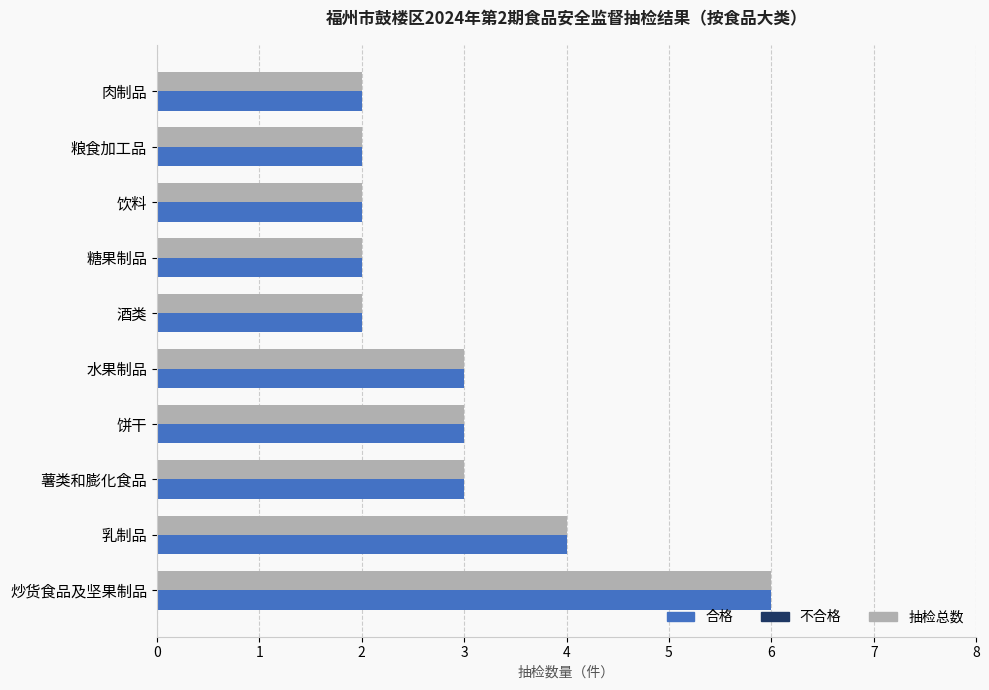

At which label does 合格 reach its peak?

炒货食品及坚果制品